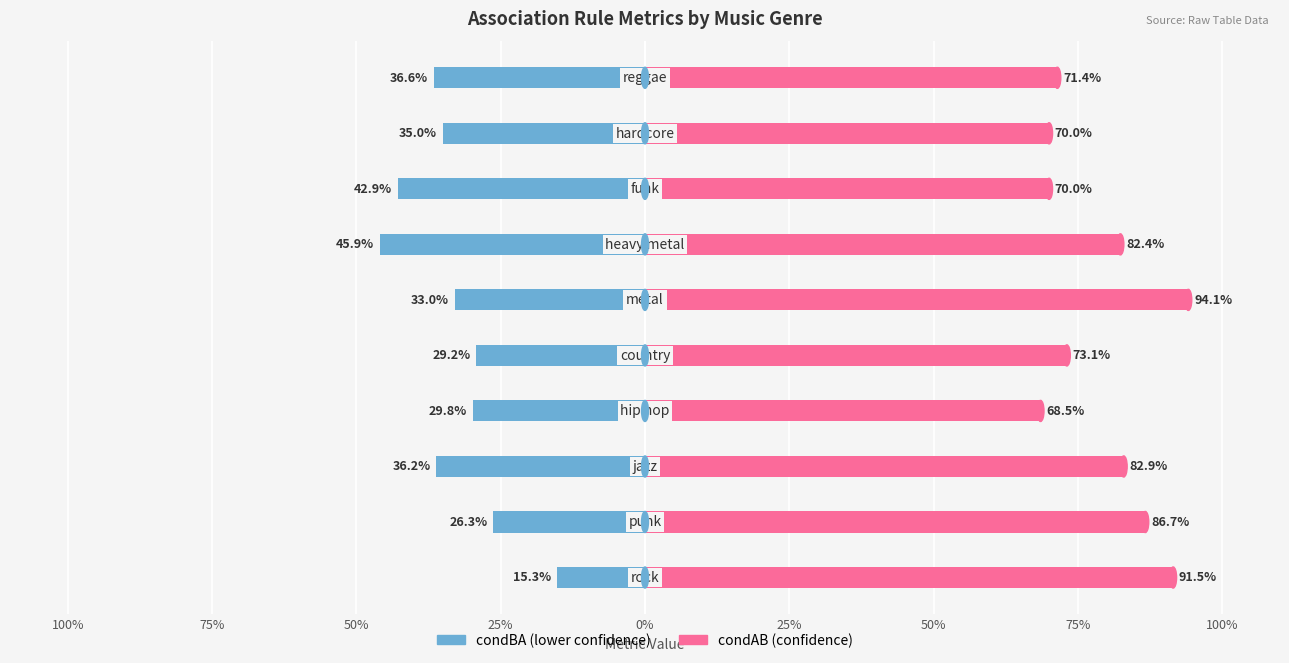

Reading left to right, what are all the values shown in this chart?

condBA: -0.2	-0.3	-0.4	-0.3	-0.3	-0.3	-0.5	-0.4	-0.3	-0.4
condAB: 0.9	0.9	0.8	0.7	0.7	0.9	0.8	0.7	0.7	0.7